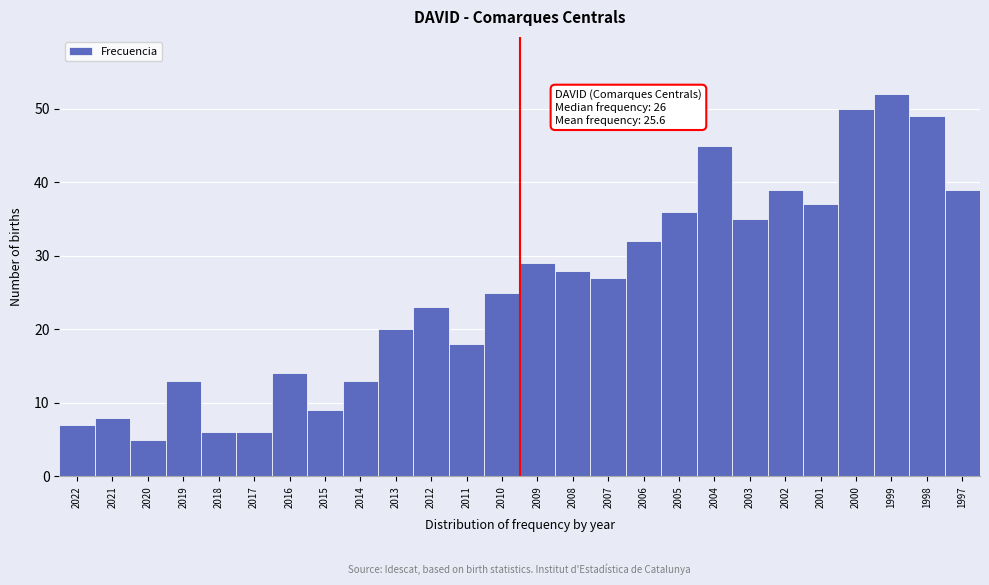

Reading right to left, list all the values displayed in this chart.

39	49	52	50	37	39	35	45	36	32	27	28	29	25	18	23	20	13	9	14	6	6	13	5	8	7